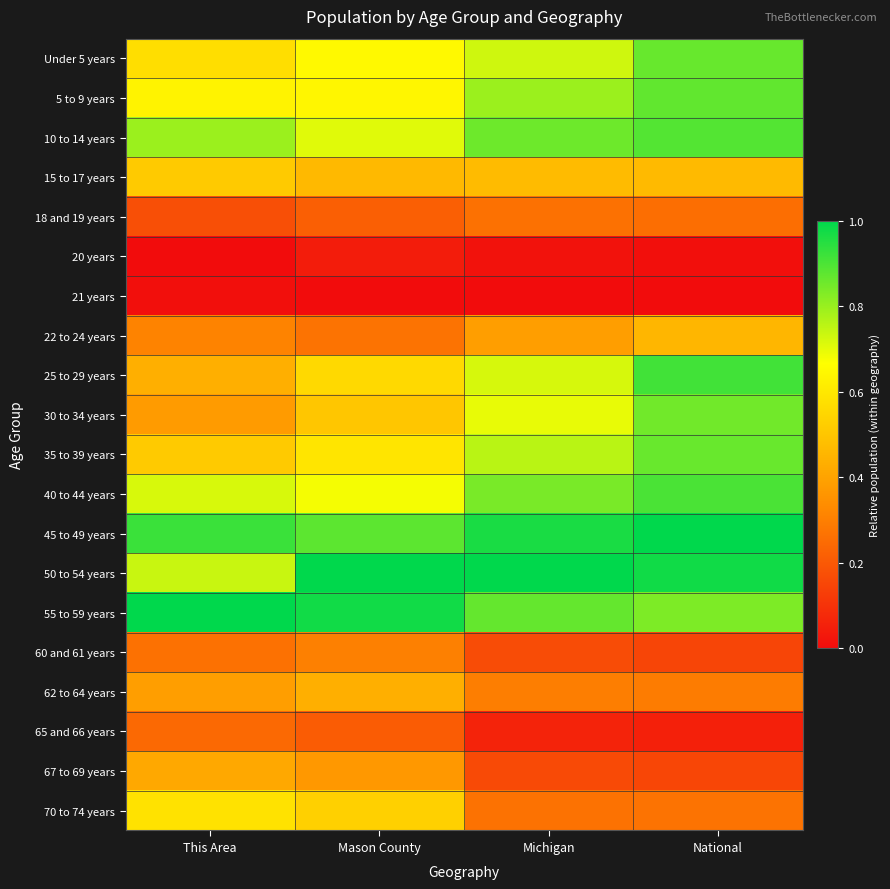

How many data points does each series have?

4